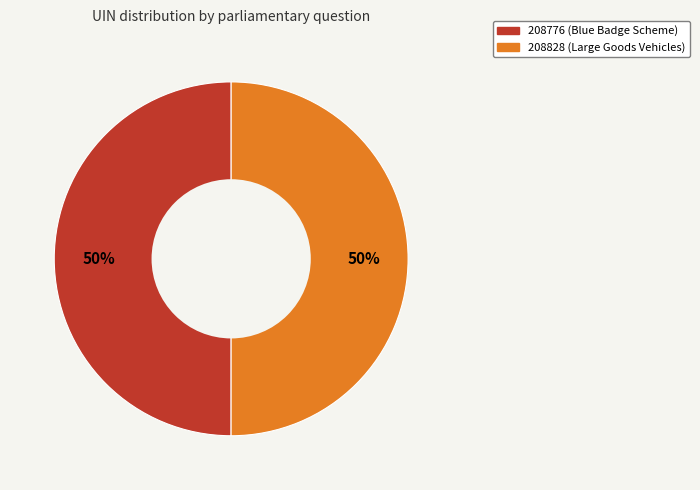

Is the sum of 208776 (Blue Badge Scheme) and 208828 (Large Goods Vehicles) greater than half?

Yes